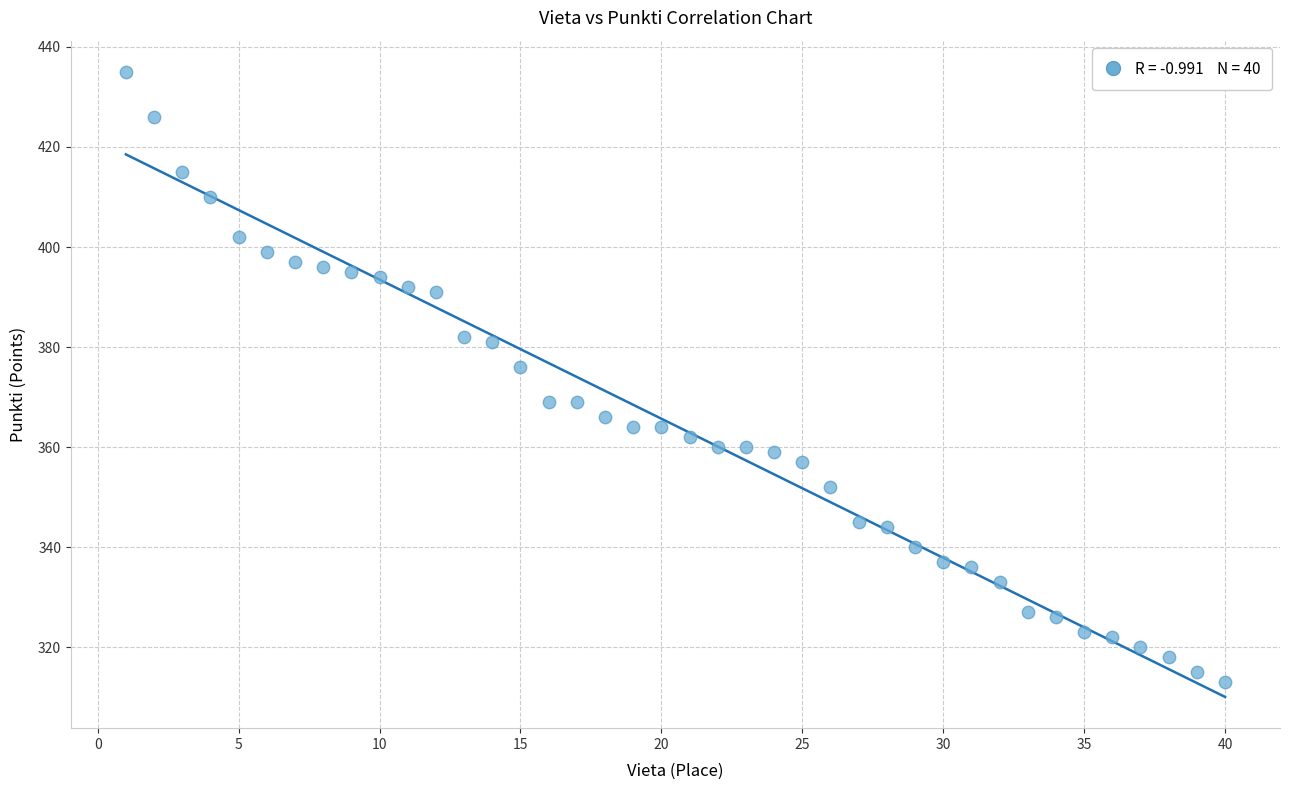

What is the range of X values (max minus min)?

39